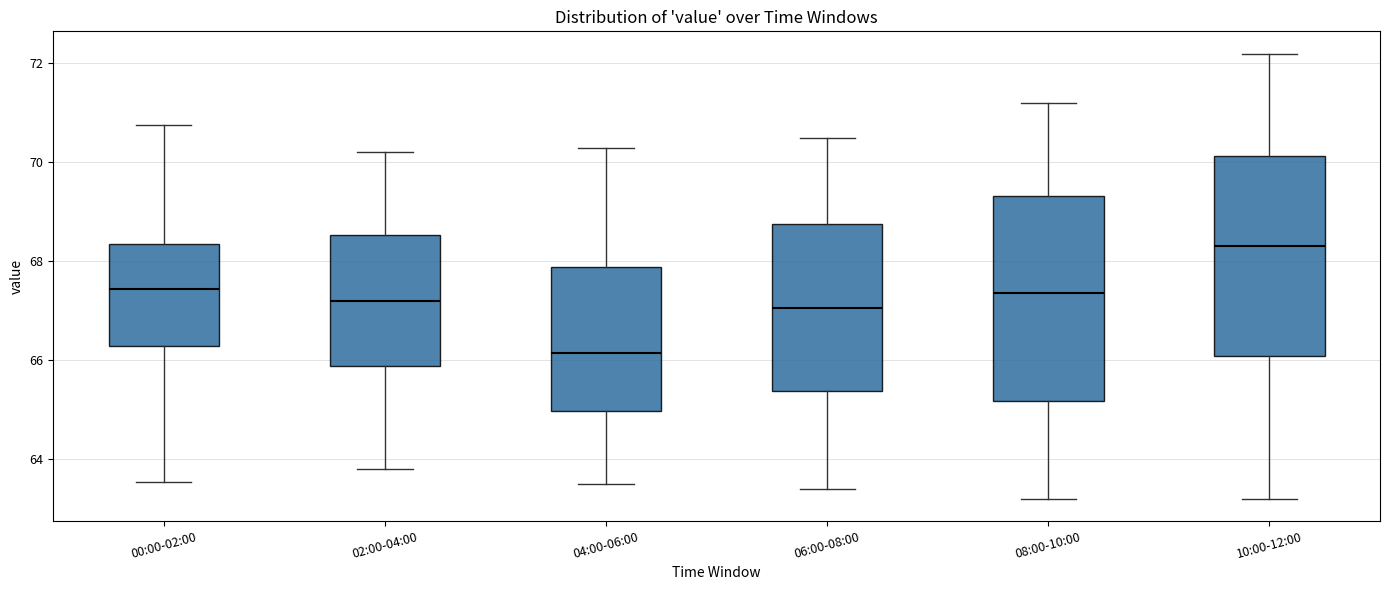

Which box has the lowest median line?

04:00-06:00